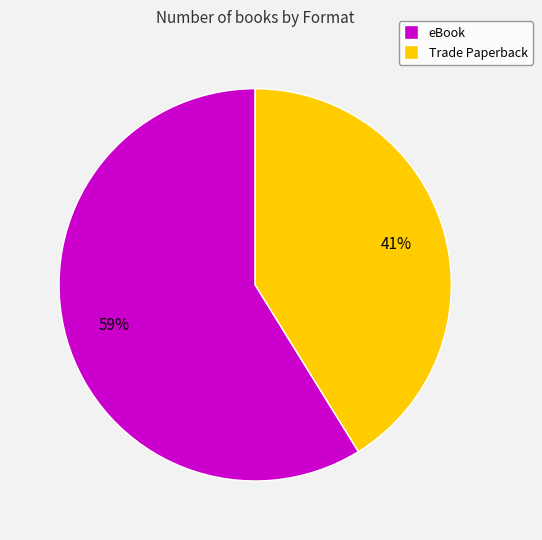

To the nearest percent, what is the difference between the Trade Paperback and eBook slice percentages?

18%